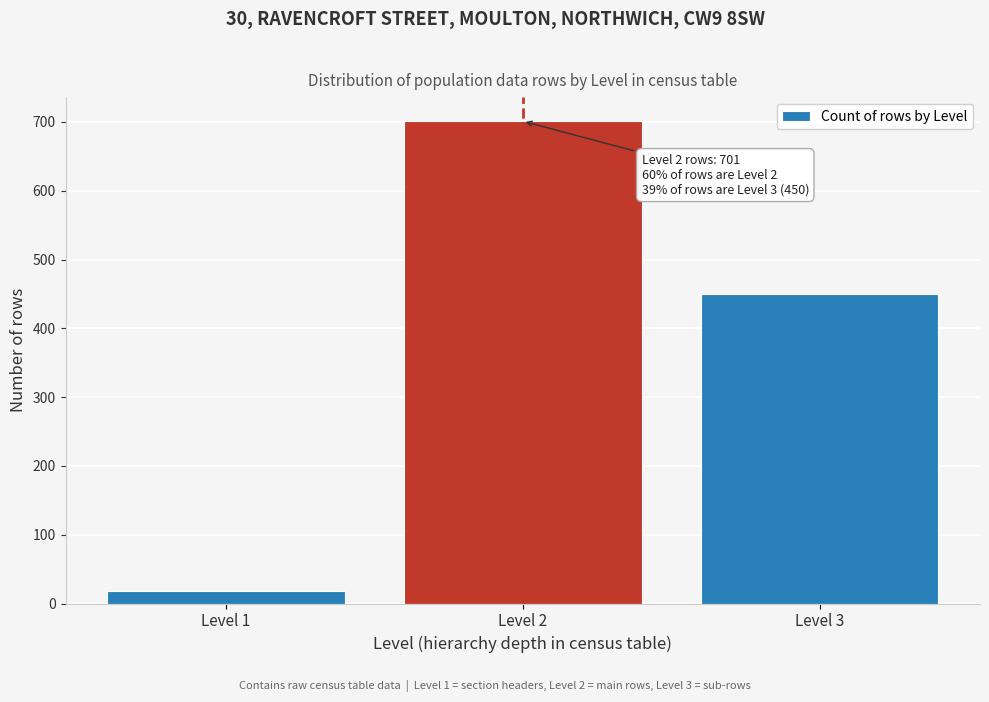

Reading left to right, extract all data points from this chart.

18	701	450